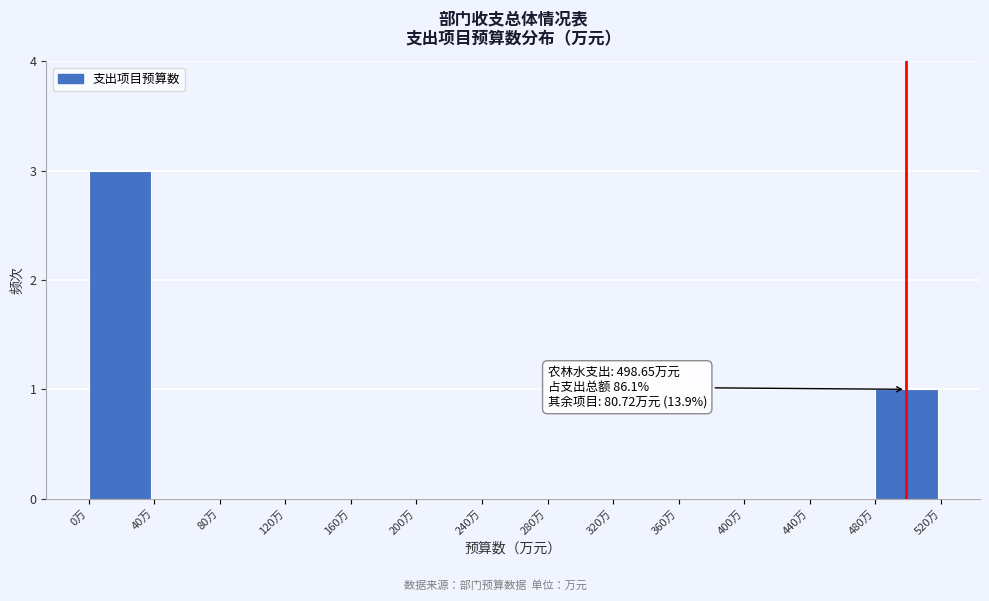

Over which range of the x-axis is the bar tallest?

0 to 40